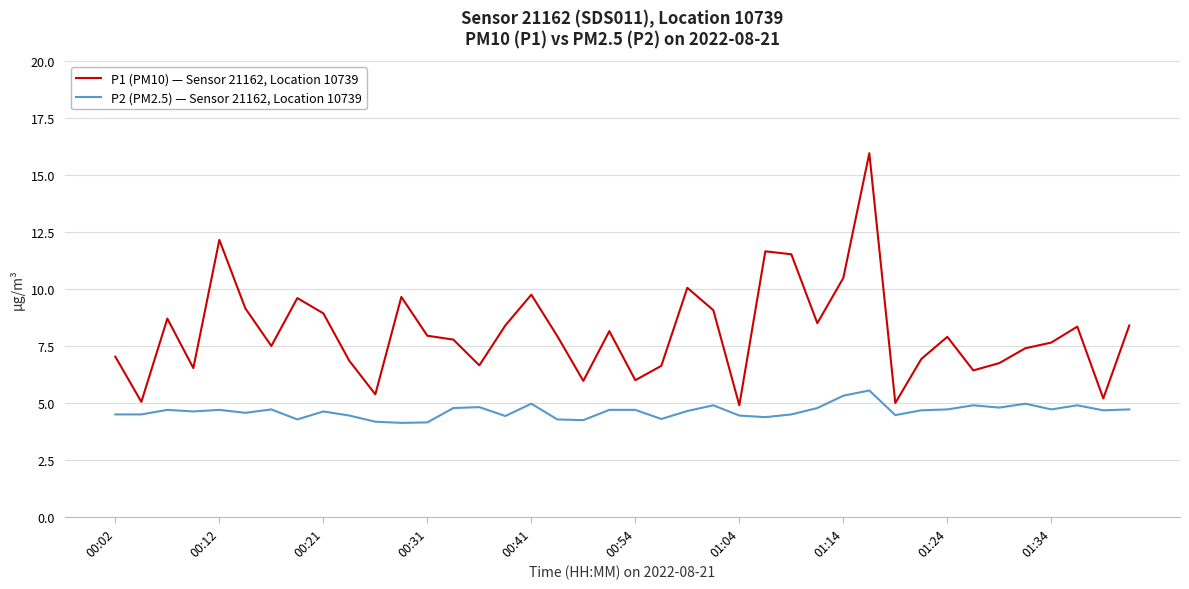

True or false: P2 (PM2.5) — Sensor 21162, Location 10739 and P1 (PM10) — Sensor 21162, Location 10739 intersect in this chart.

False